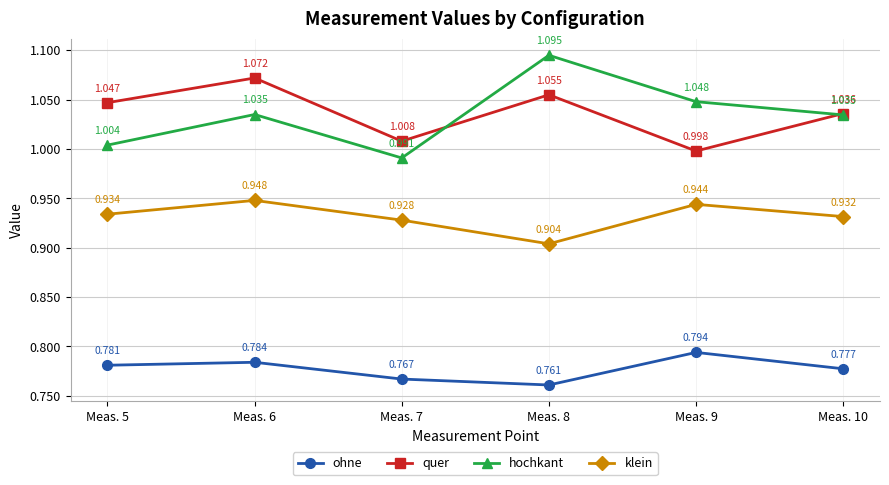

In quer, how many points are higher than both neighbors (excluding endpoints)?

2